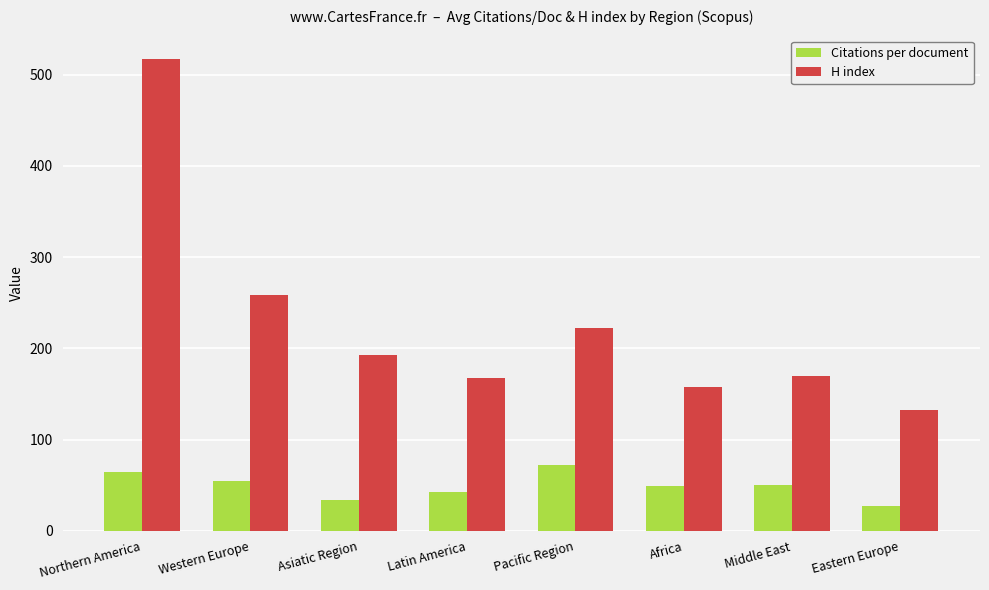

What is the difference between the maximum and minimum values in the H index series?

384.0